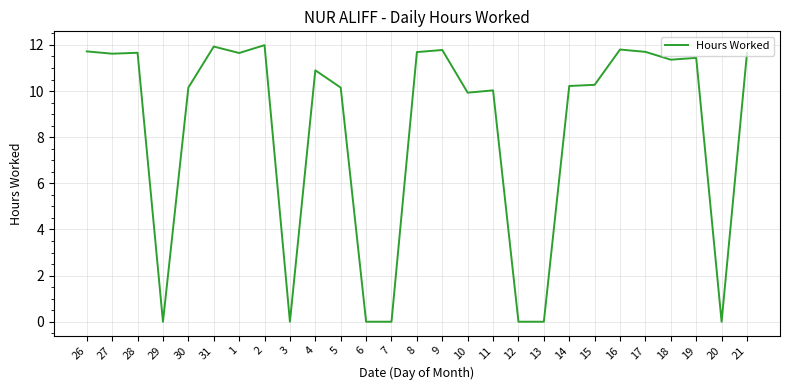

Approximately how many times larger is the value at 11 compared to 2?

0.8